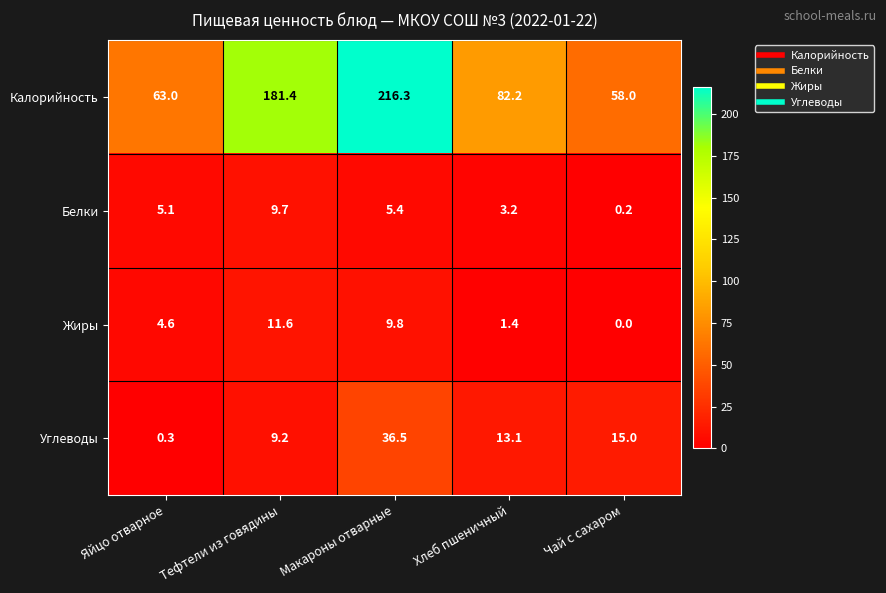

The value of Углеводы at Тефтели из говядины is 13.2. True or false?

False